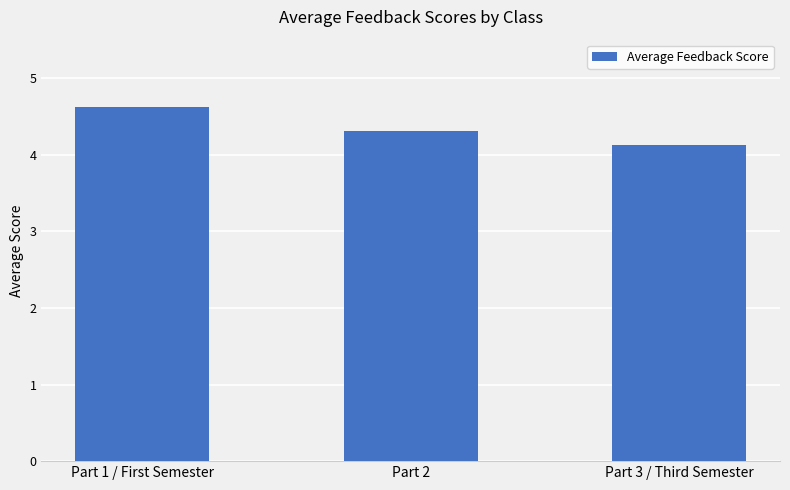

Read the value at Part 3 / Third Semester.

4.1